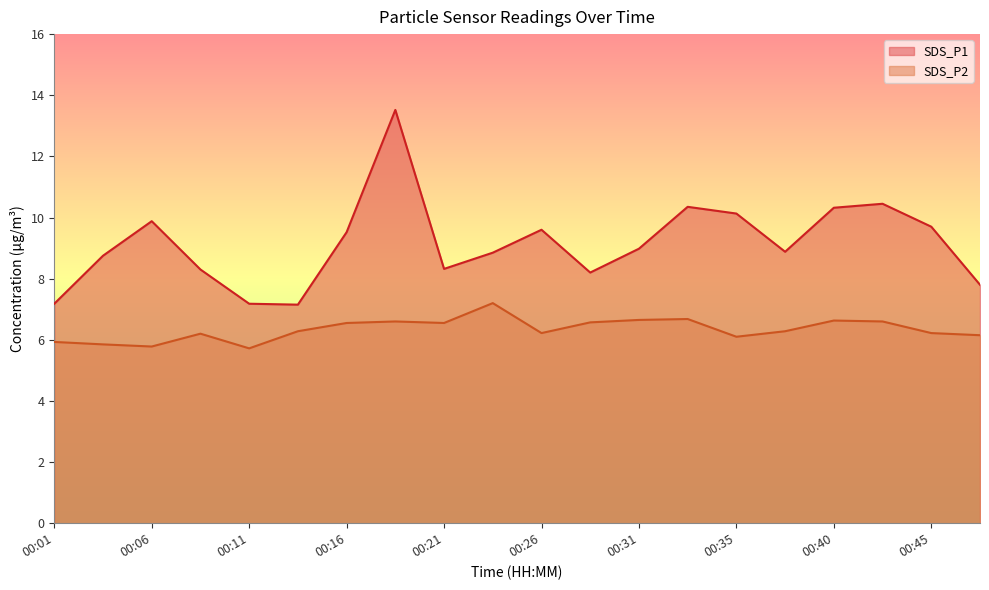

True or false: SDS_P1 has a value of 15.1 at 00:23.

False